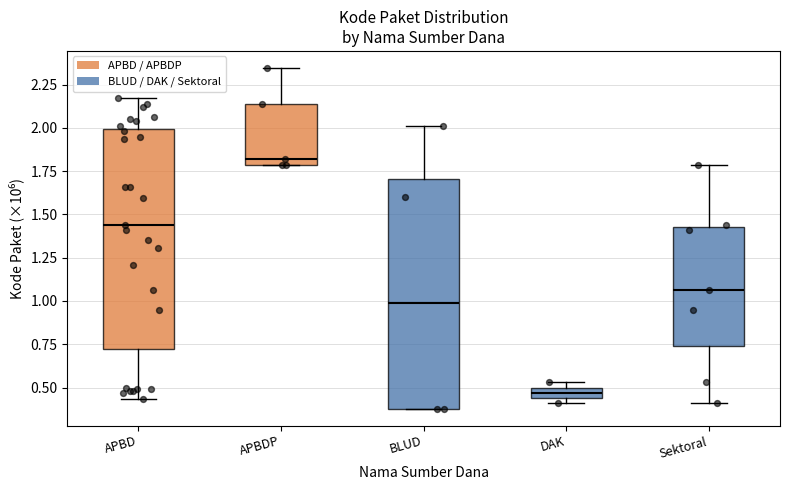

Which box's median line is the highest?

APBDP